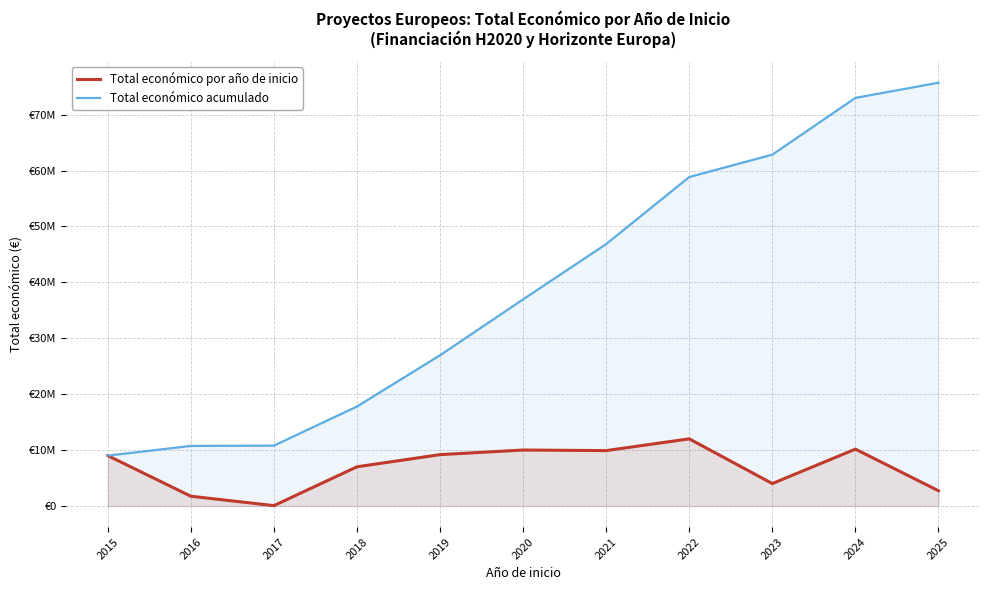

Which category has the highest value across all series?

2025